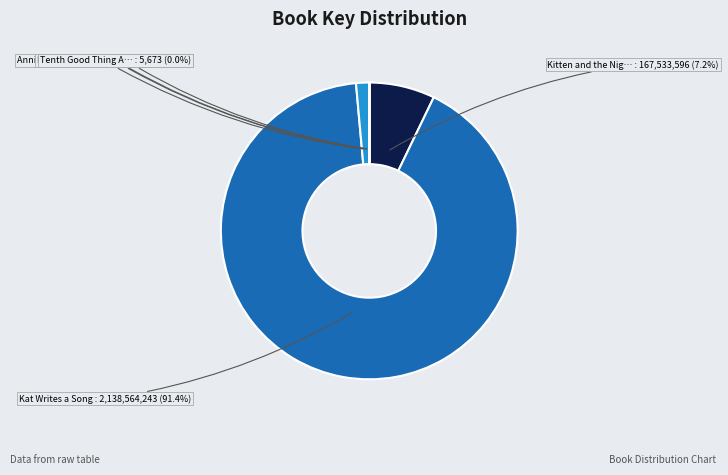

Rank the categories by value from lowest to highest.

Charlie Anderson, Tenth Good Thing About Barney, Henry and Mudge and the Happy Cat, Annie and Snowball and the Pink Surprise, Kitten and the Night Watchman, Kat Writes a Song